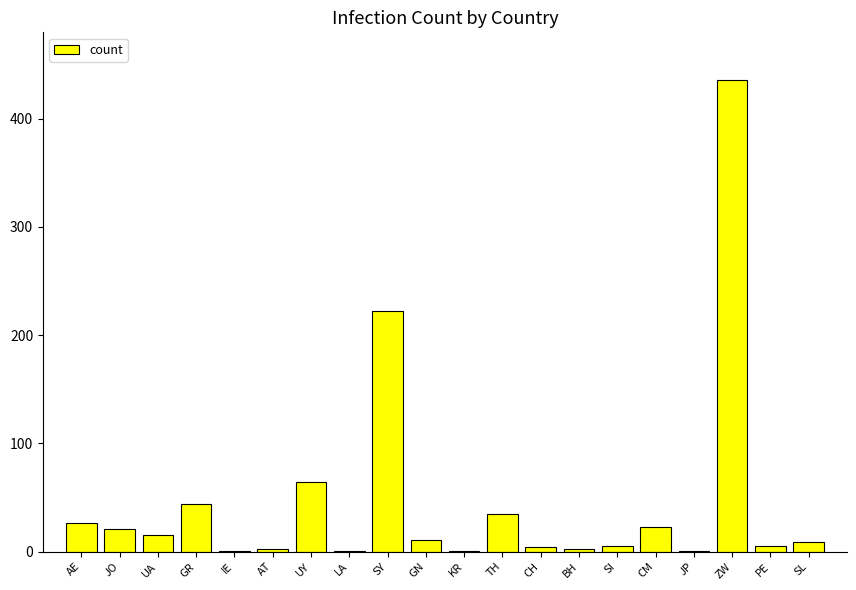

Count the number of categories in the chart.

20